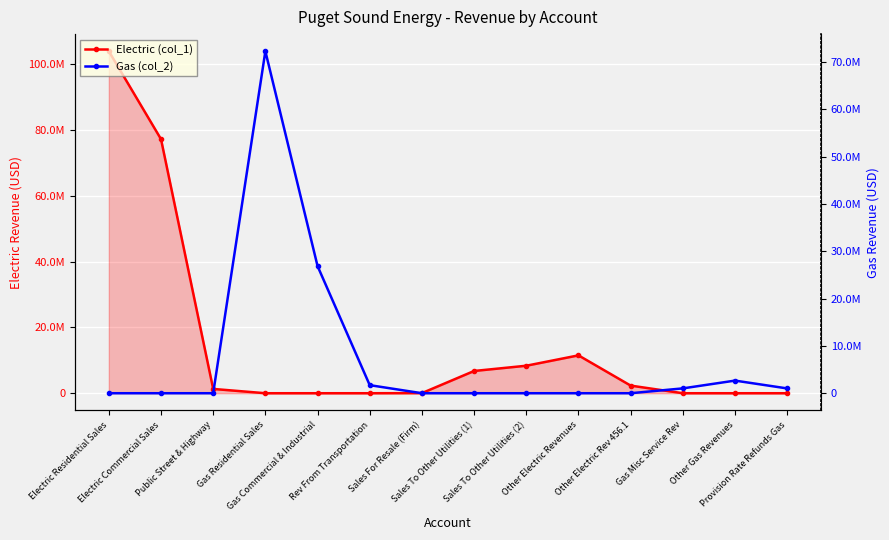

Reading right to left, extract all data points from this chart.

Electric (col_1): Provision Rate Refunds Gas=0.0	Other Gas Revenues=0.0	Gas Misc Service Rev=0.0	Other Electric Rev 456.1=2320812.6	Other Electric Revenues=11510028.3	Sales To Other Utilities (2)=8357955.4	Sales To Other Utilities (1)=6763047.7	Sales For Resale (Firm)=35391.0	Rev From Transportation=0.0	Gas Commercial & Industrial=0.0	Gas Residential Sales=0.0	Public Street & Highway=1306160.1	Electric Commercial Sales=77223651.7	Electric Residential Sales=103956156.1
Gas (col_2): Provision Rate Refunds Gas=1013861.9	Other Gas Revenues=2667530.3	Gas Misc Service Rev=1022859.3	Other Electric Rev 456.1=0.0	Other Electric Revenues=0.0	Sales To Other Utilities (2)=0.0	Sales To Other Utilities (1)=0.0	Sales For Resale (Firm)=0.0	Rev From Transportation=1706564.9	Gas Commercial & Industrial=26875112.7	Gas Residential Sales=72274169.4	Public Street & Highway=0.0	Electric Commercial Sales=0.0	Electric Residential Sales=0.0